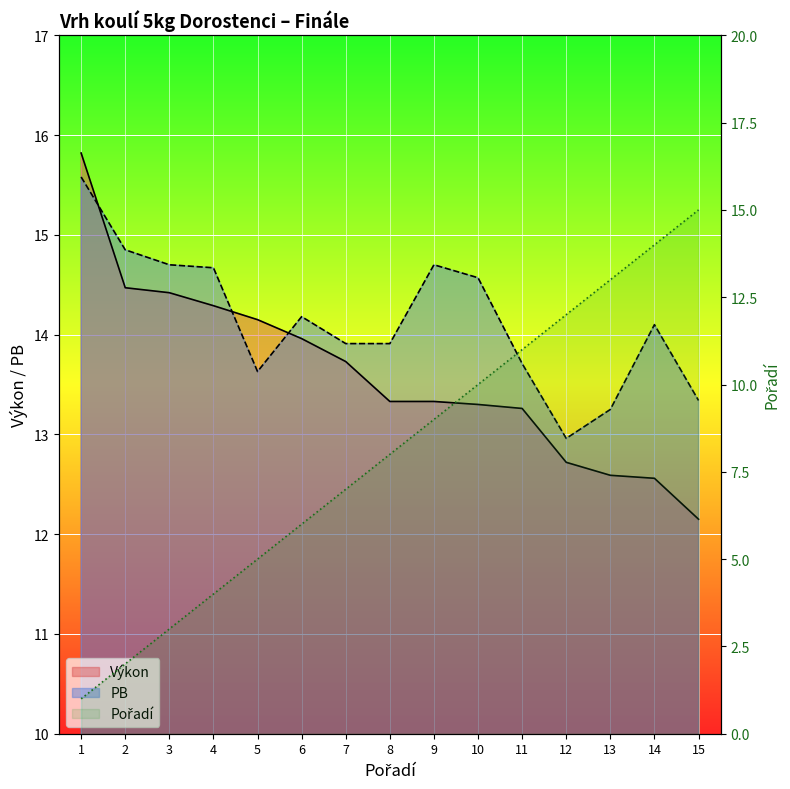

How many values in the Výkon series exceed 13?

11